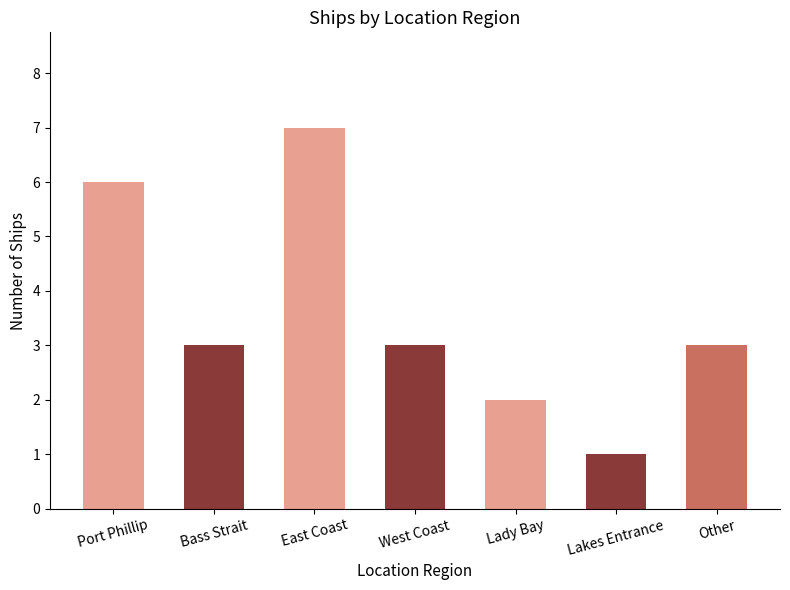

Is it true that the value at Lady Bay is 2?

True